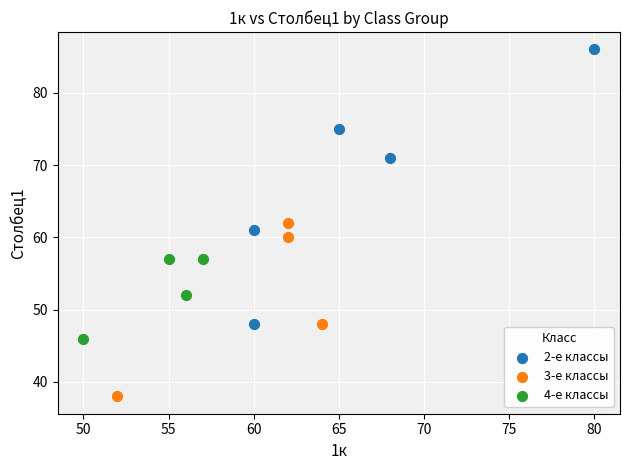

What are all the series names shown in the legend?

2-е классы, 3-е классы, 4-е классы